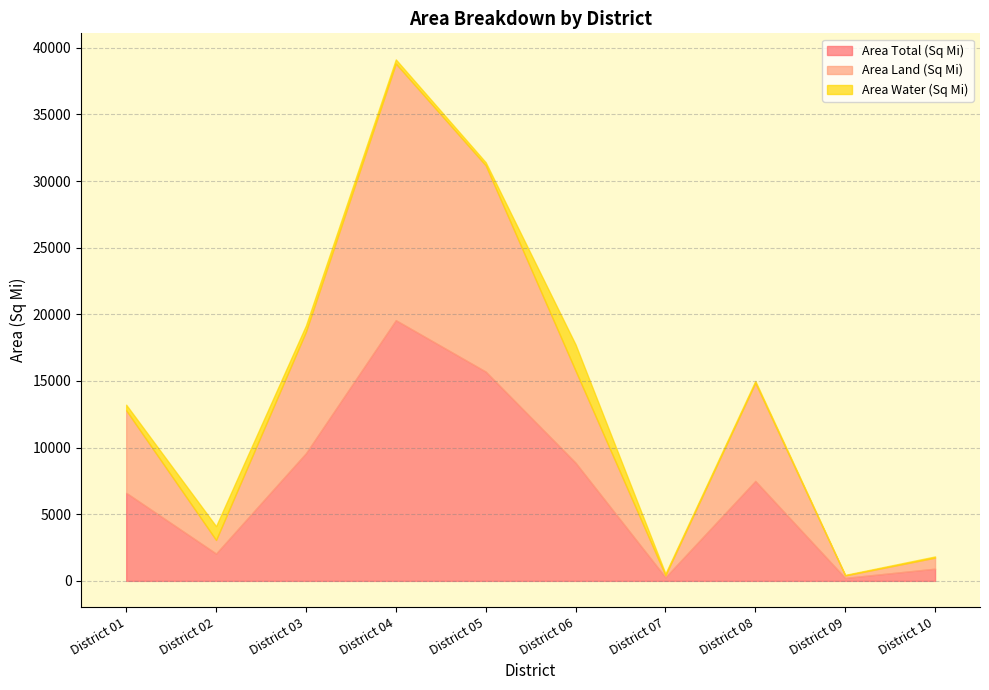

Between District 01 and District 02, which series saw the biggest shift?

Area Land (Sq Mi)